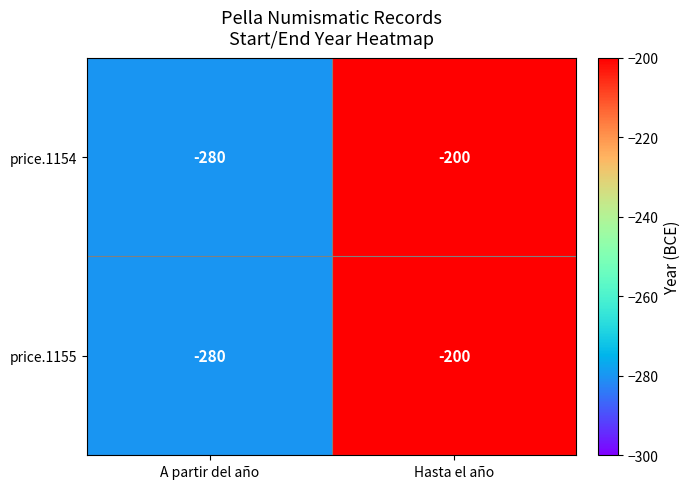

Where is price.1154 nearest to the value -240?

A partir del año